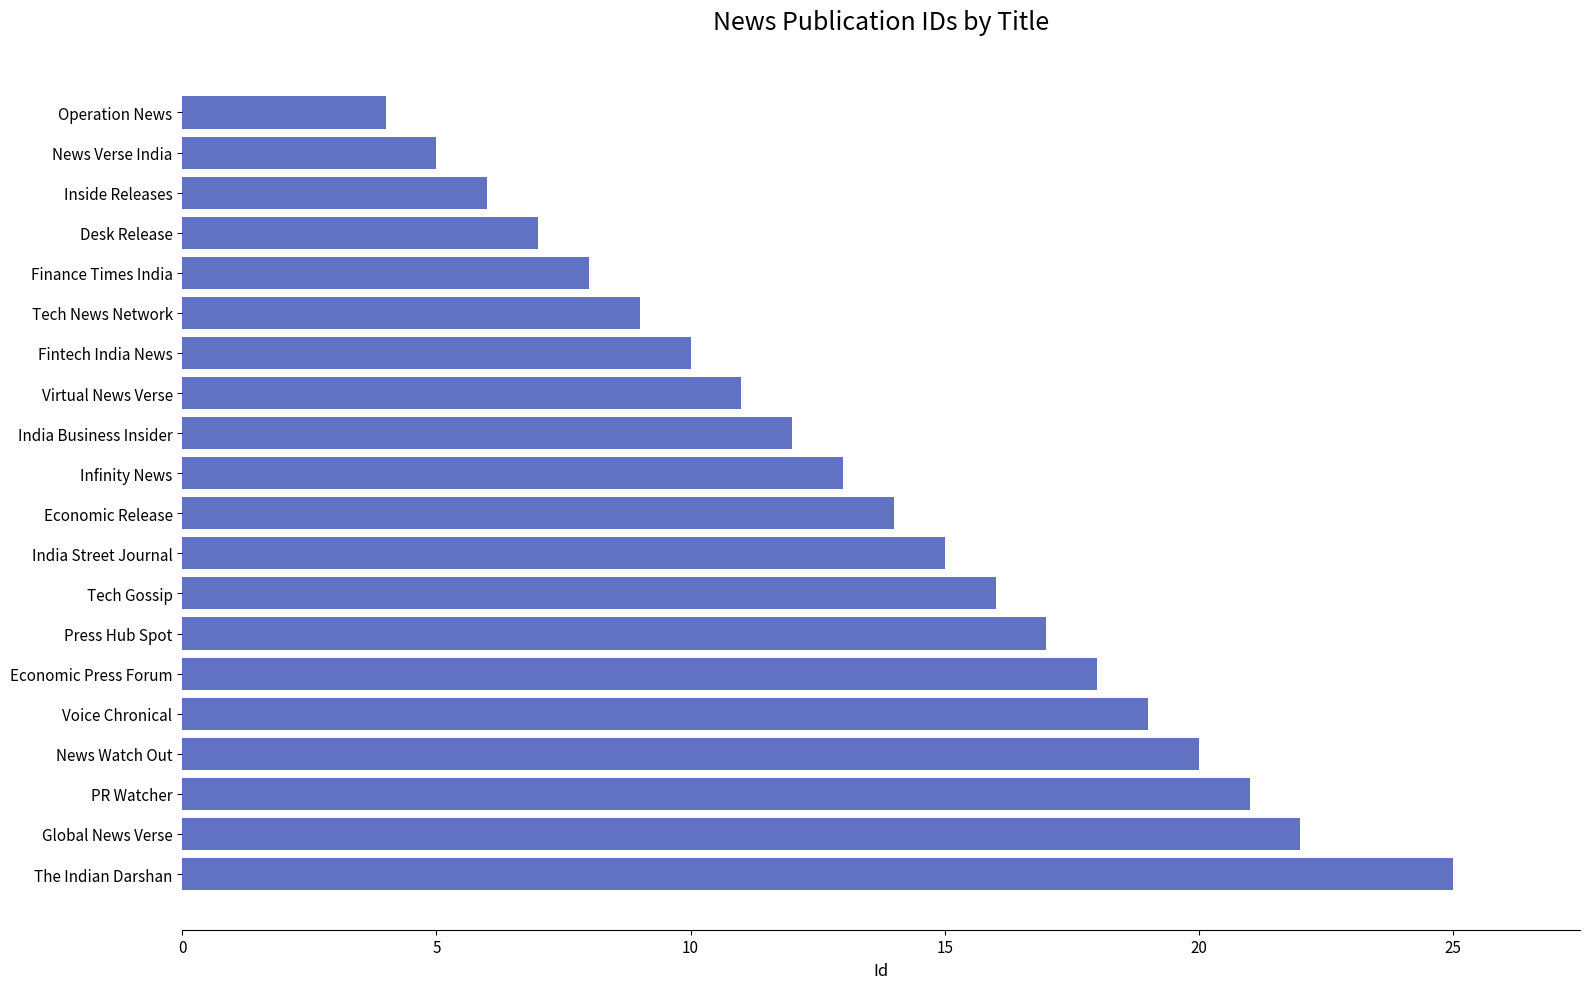

Which has a higher value, Inside Releases or The Indian Darshan?

The Indian Darshan